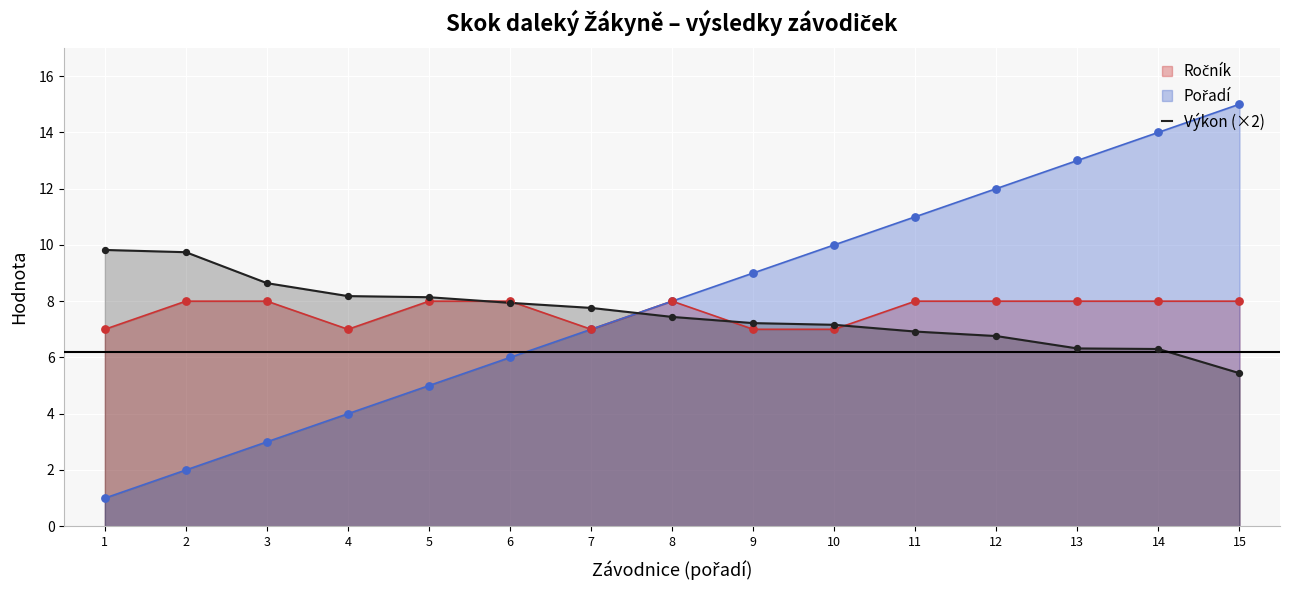

At which category does the chart reach its peak across all series?

15